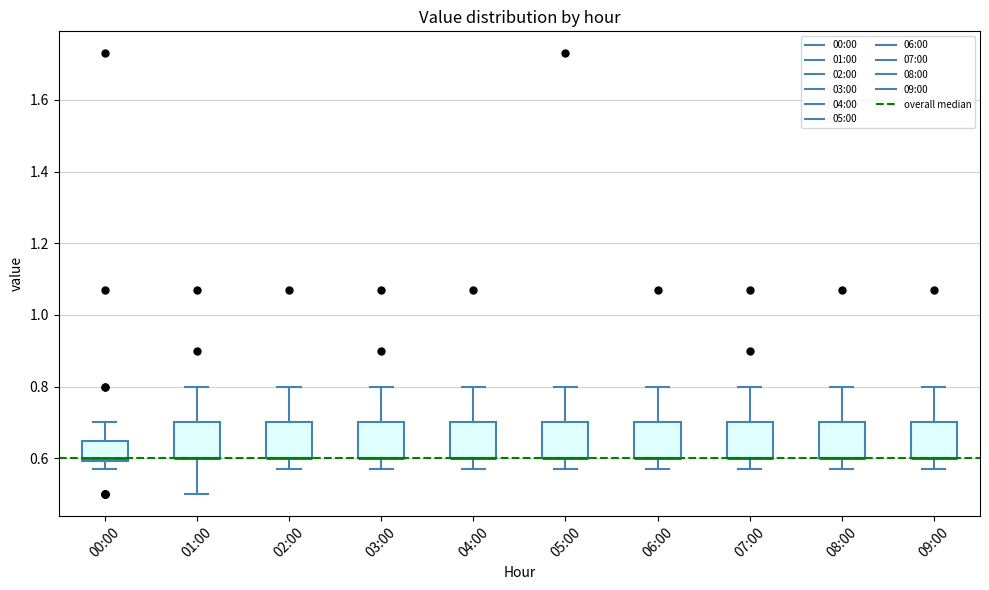

Reading left to right, transcribe this box plot: for each box, give where its median line is, the range the box spans, and where its two whiskers end, as read against the y-axis. The values are not printed on the chart, so give them approximately, as read against the axis.

00:00: median 0.60 (just above the box's lower edge), box 0.60 to 0.64, whiskers 0.58 to 0.70
01:00: median 0.60 (drawn on the box's lower edge), box 0.60 to 0.70, whiskers 0.50 to 0.80
02:00: median 0.60 (drawn on the box's lower edge), box 0.60 to 0.70, whiskers 0.58 to 0.80
03:00: median 0.60 (drawn on the box's lower edge), box 0.60 to 0.70, whiskers 0.58 to 0.80
04:00: median 0.60 (drawn on the box's lower edge), box 0.60 to 0.70, whiskers 0.58 to 0.80
05:00: median 0.60 (drawn on the box's lower edge), box 0.60 to 0.70, whiskers 0.58 to 0.80
06:00: median 0.60 (drawn on the box's lower edge), box 0.60 to 0.70, whiskers 0.58 to 0.80
07:00: median 0.60 (drawn on the box's lower edge), box 0.60 to 0.70, whiskers 0.58 to 0.80
08:00: median 0.60 (drawn on the box's lower edge), box 0.60 to 0.70, whiskers 0.58 to 0.80
09:00: median 0.60 (drawn on the box's lower edge), box 0.60 to 0.70, whiskers 0.58 to 0.80